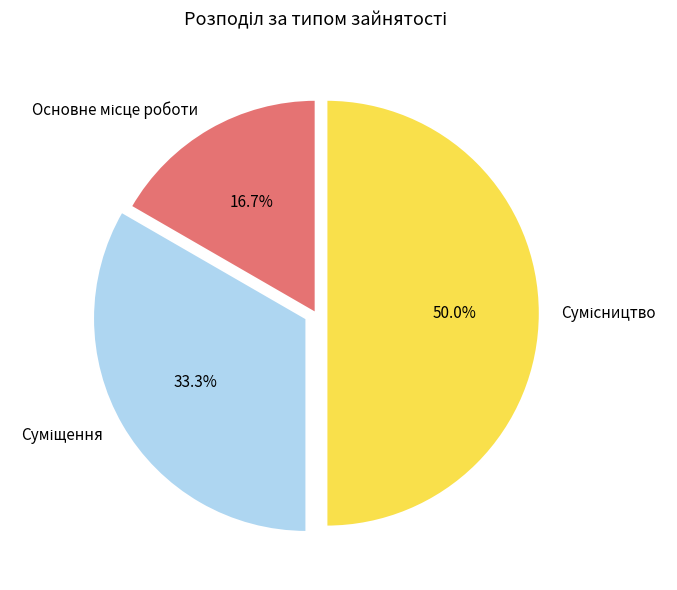

How many segments does this pie chart have?

3